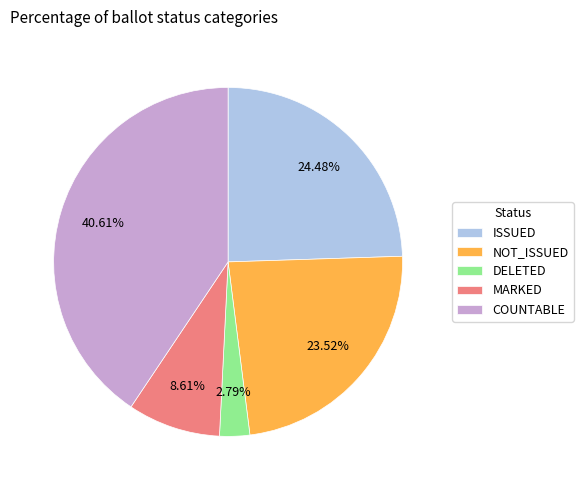

Rank the categories by value from lowest to highest.

DELETED, MARKED, NOT_ISSUED, ISSUED, COUNTABLE